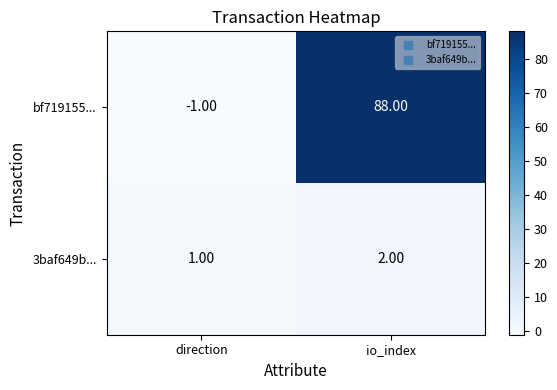

What is the average value of the bf719155... series?

44